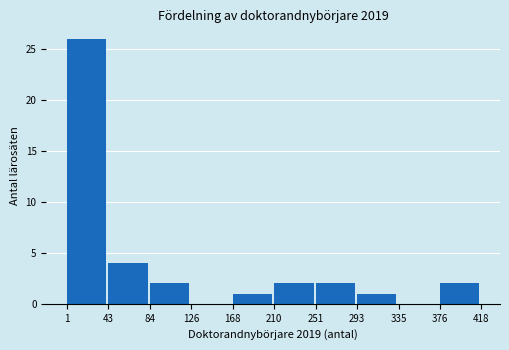

Which range on the x-axis has the tallest bar?

1 to 43